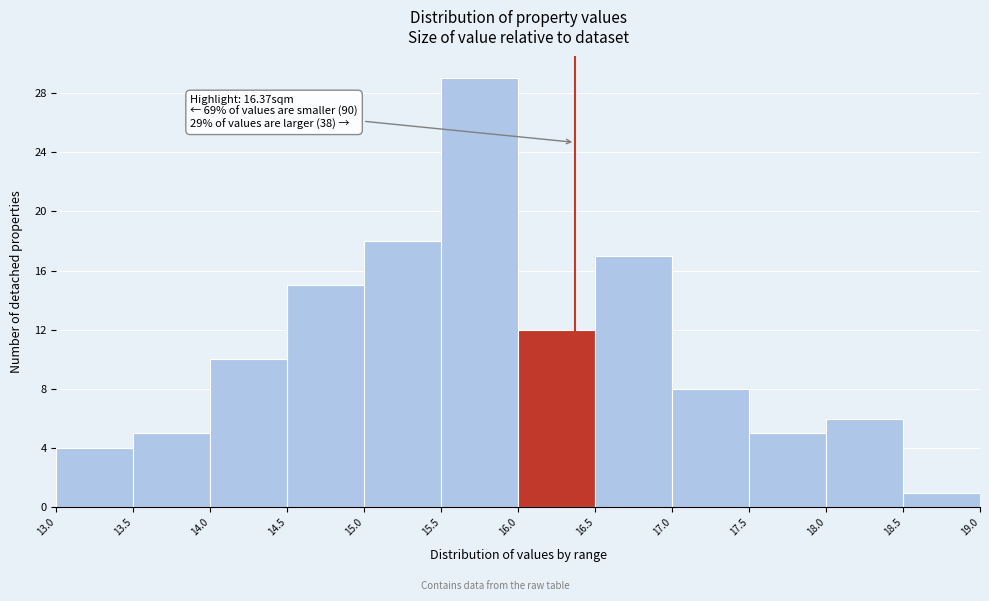

Which range on the x-axis has the tallest bar?

15.5 to 16.0